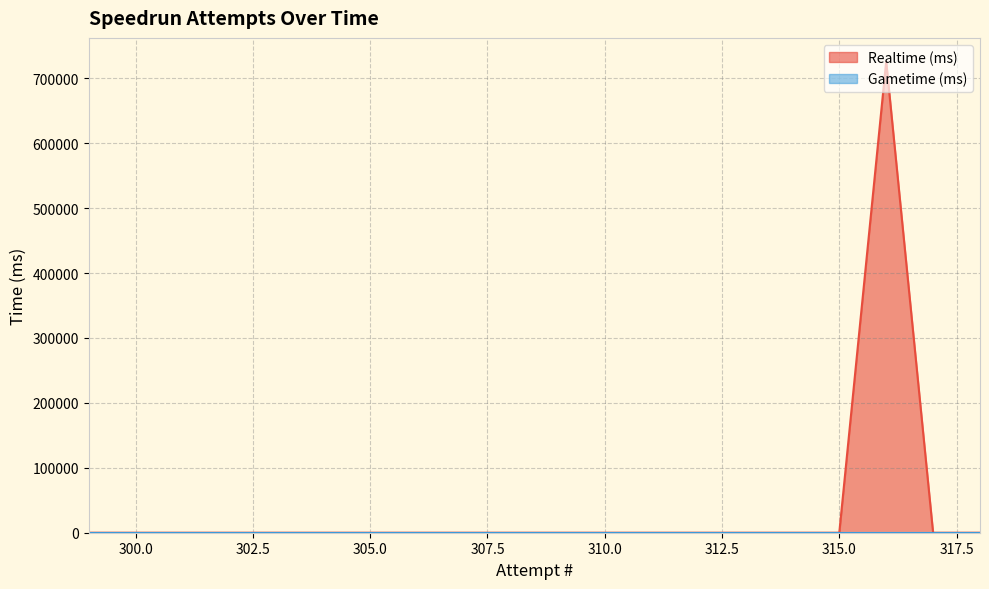

What is the sum of all Realtime (ms) values?

725943